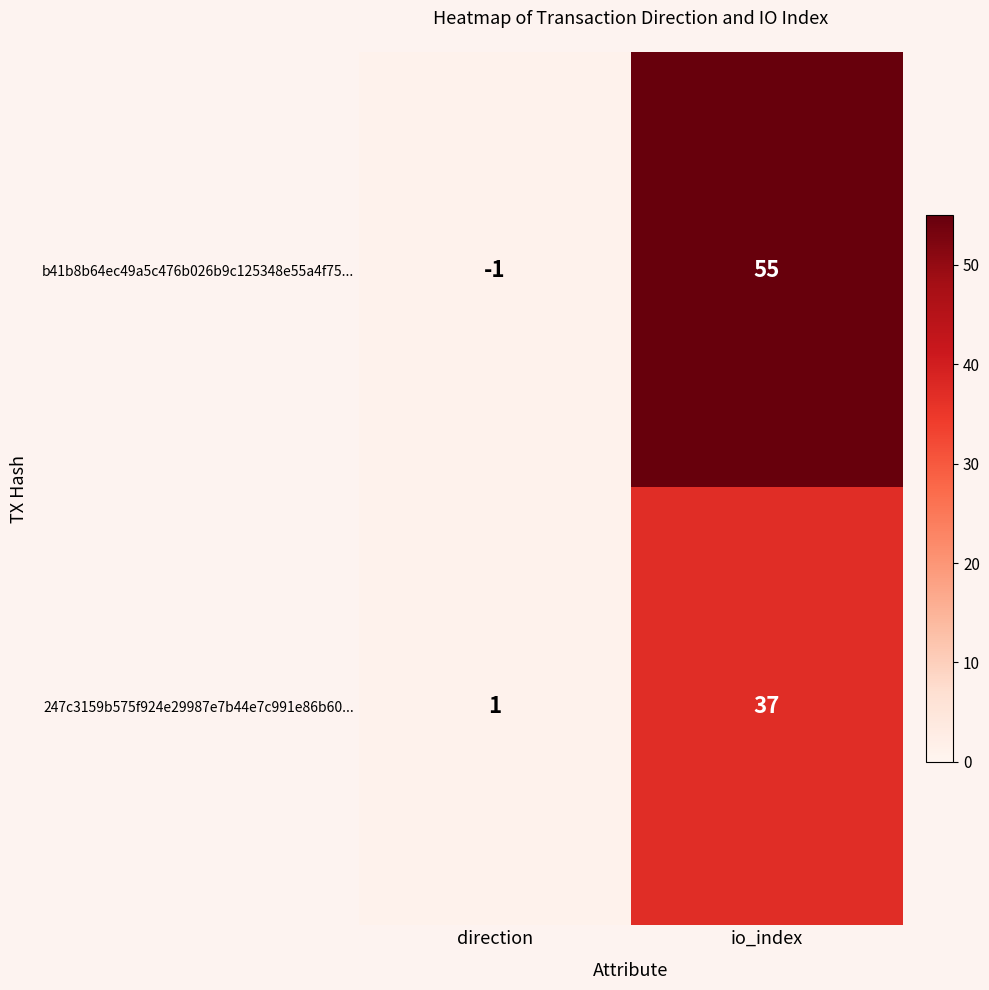

Read the 247c3159b575f924e29987e7b44e7c991e86b60... value at io_index, to the nearest 5.

35